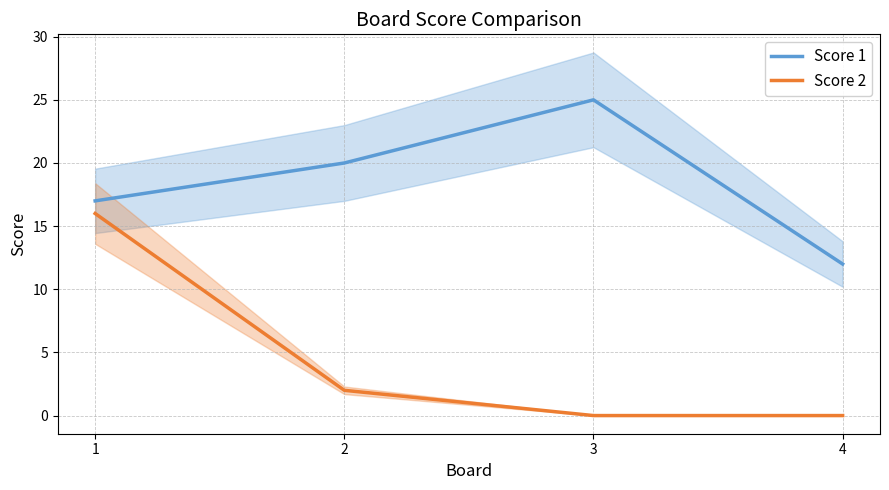

Reading right to left, list all the values displayed in this chart.

Score 1: 4=12	3=25	2=20	1=17
Score 2: 4=0	3=0	2=2	1=16